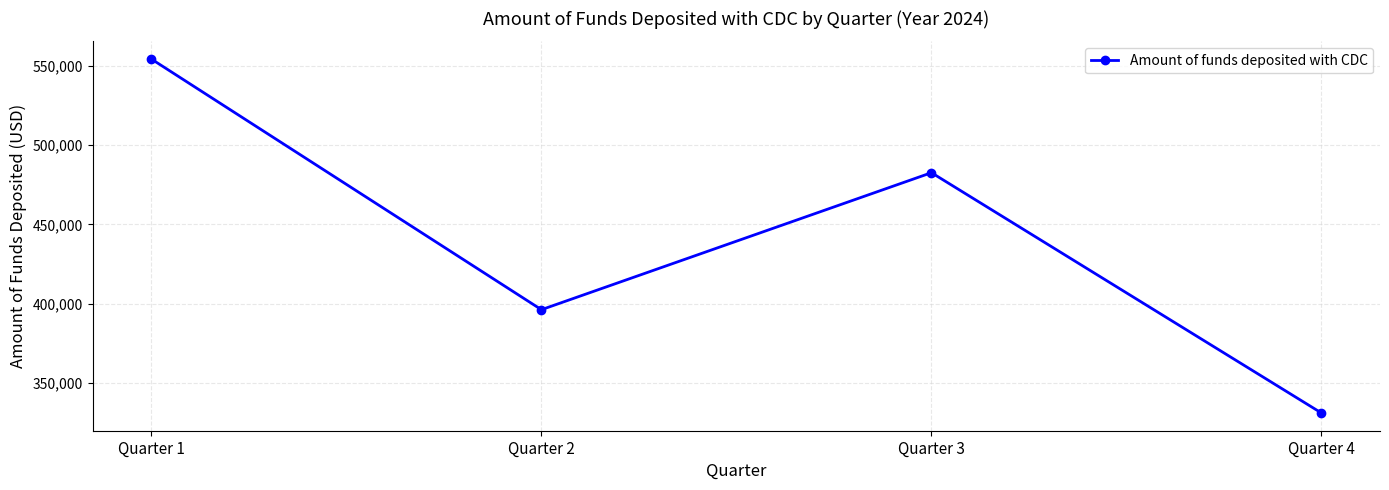

The chart shows a value of 765036.2 at Quarter 3. True or false?

False